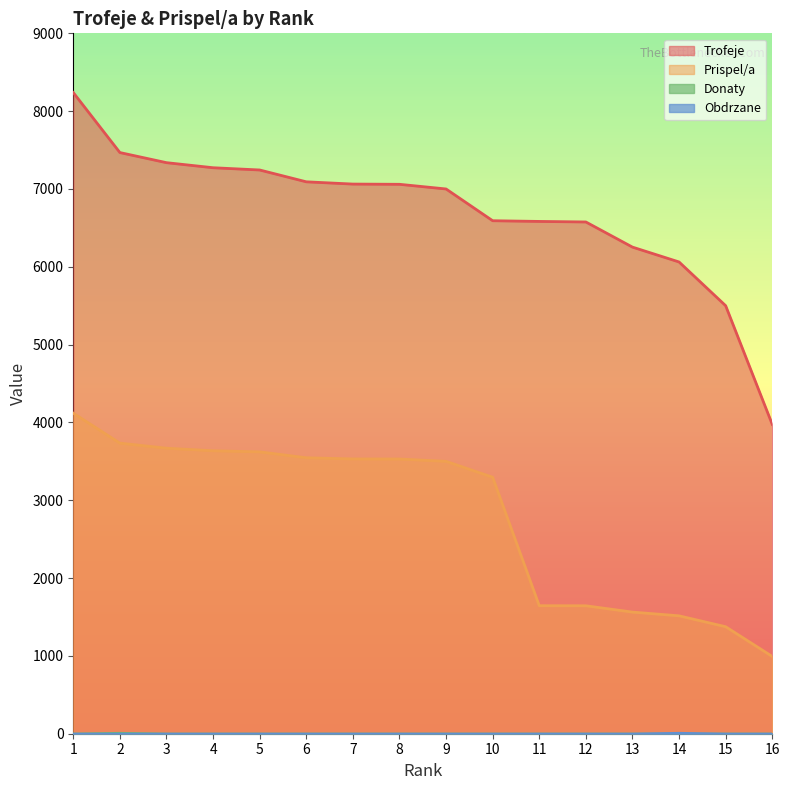

True or false: Prispel/a and Donaty cross at least once.

False